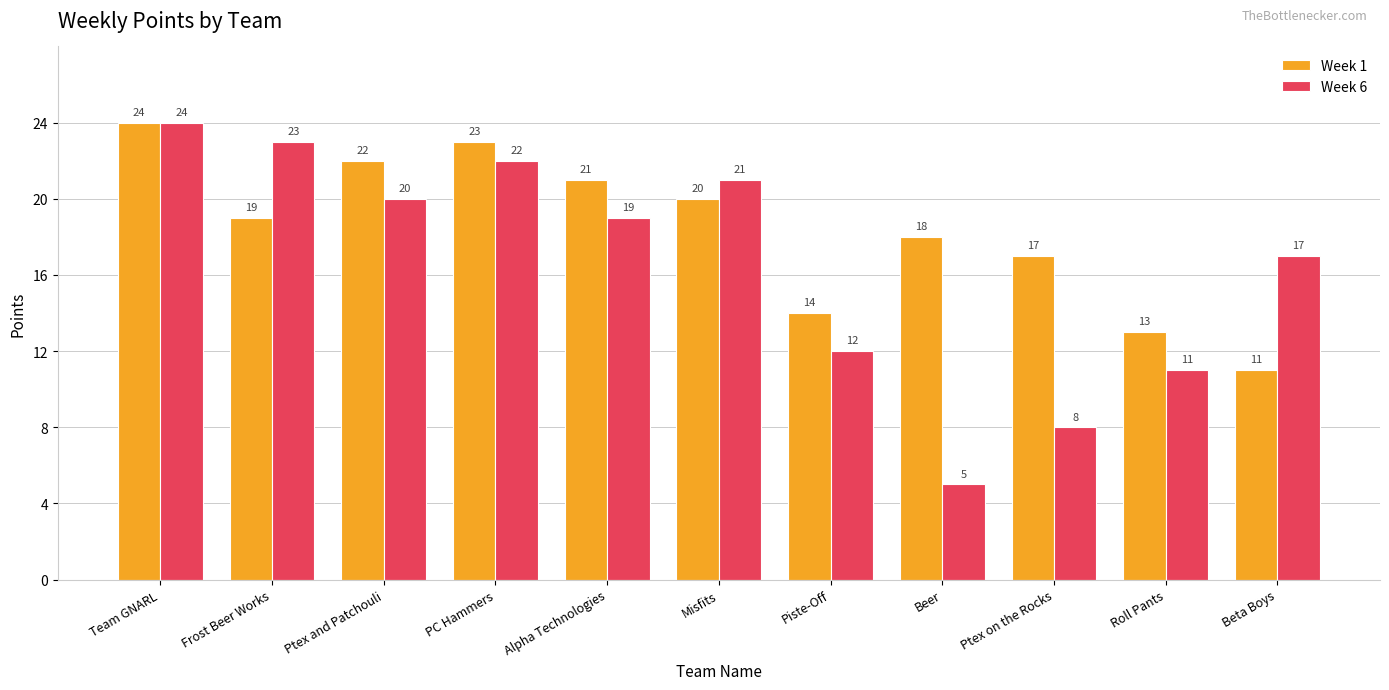

Which series has the widest spread of values?

Week 6